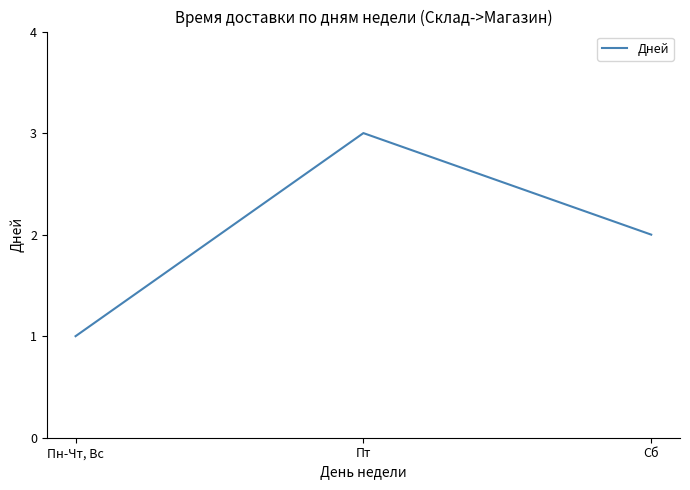

At which label does the data first exceed 2?

Пт